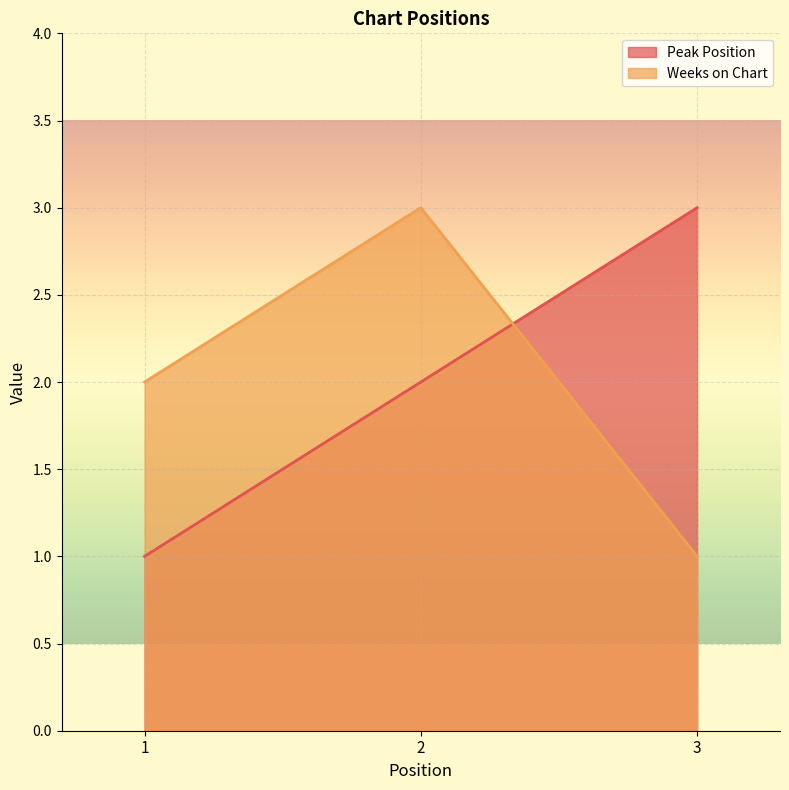

Count the number of data series in this chart.

2